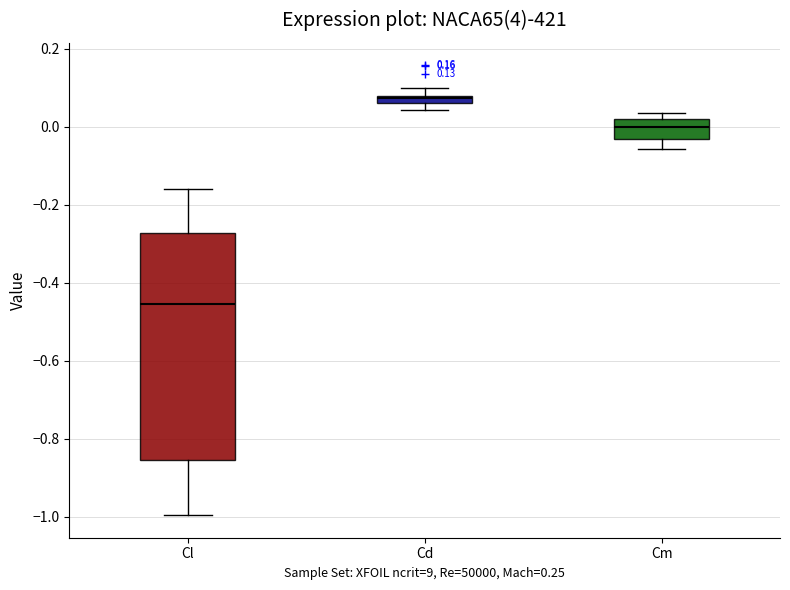

Which box's median line is the highest?

Cd